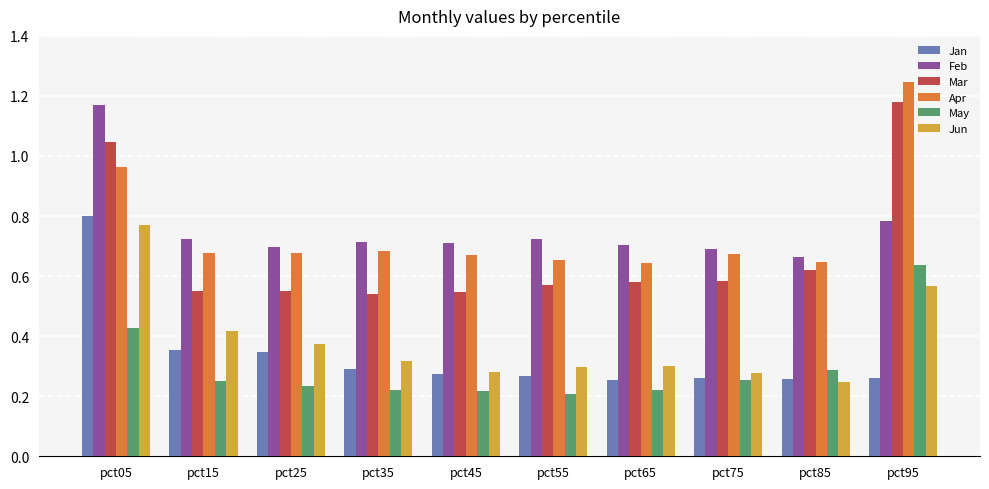

True or false: Mar has a value of 0.2 at pct25.

False